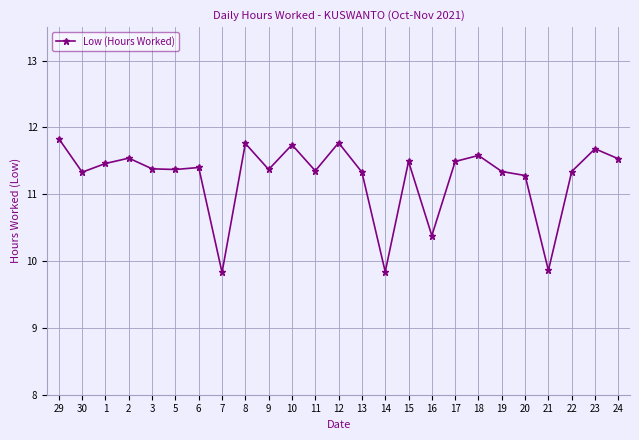

Is it true that the value at 7 is 9.8?

True